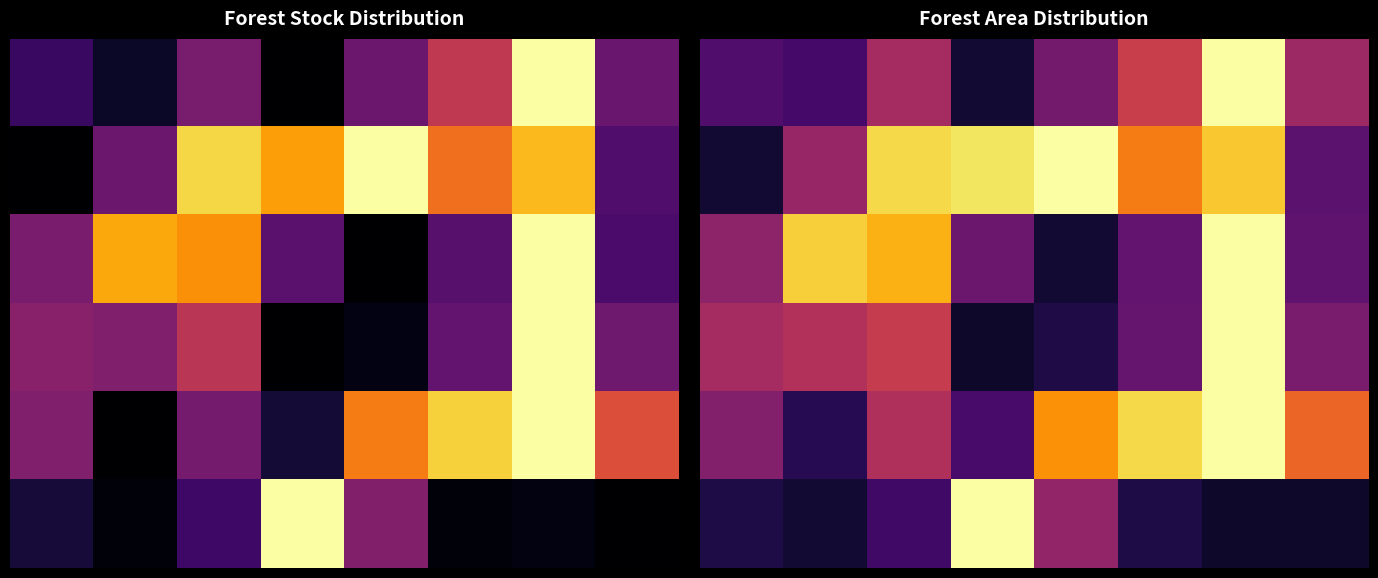

Which label corresponds to the largest value in the chart?

6